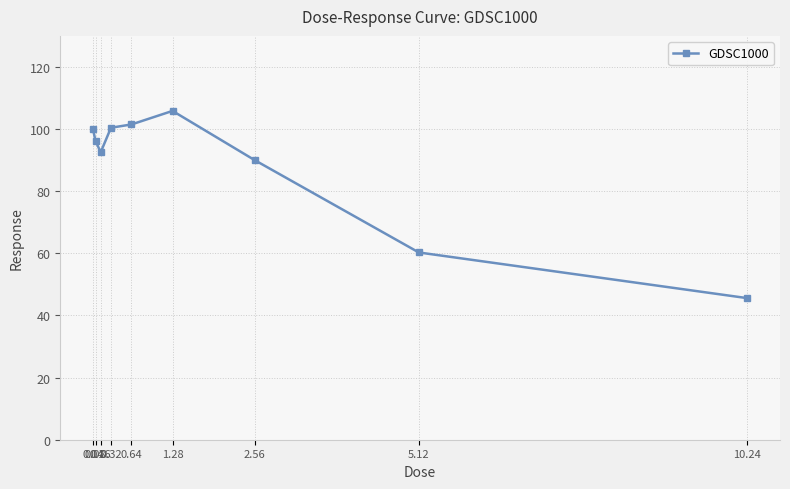

What is the difference between the maximum and second lowest values?

45.6